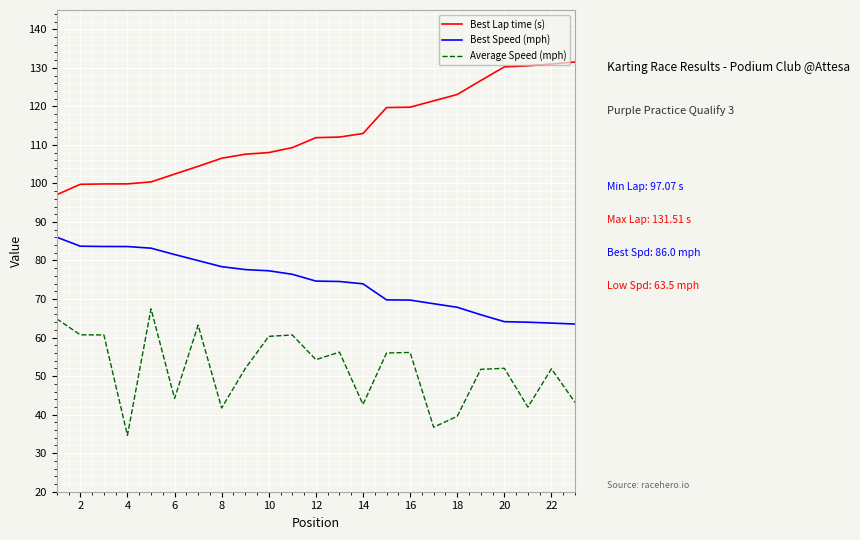

True or false: Average Speed (mph) and Best Speed (mph) intersect in this chart.

False